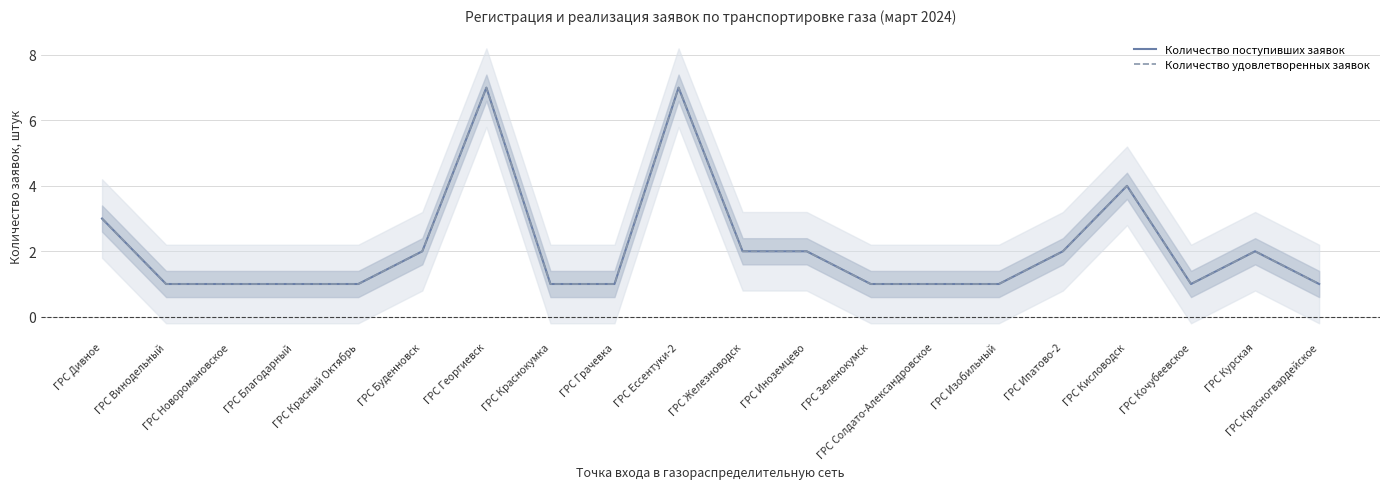

Rank the series by their maximum value, from highest to lowest.

Количество поступивших заявок, Количество удовлетворенных заявок